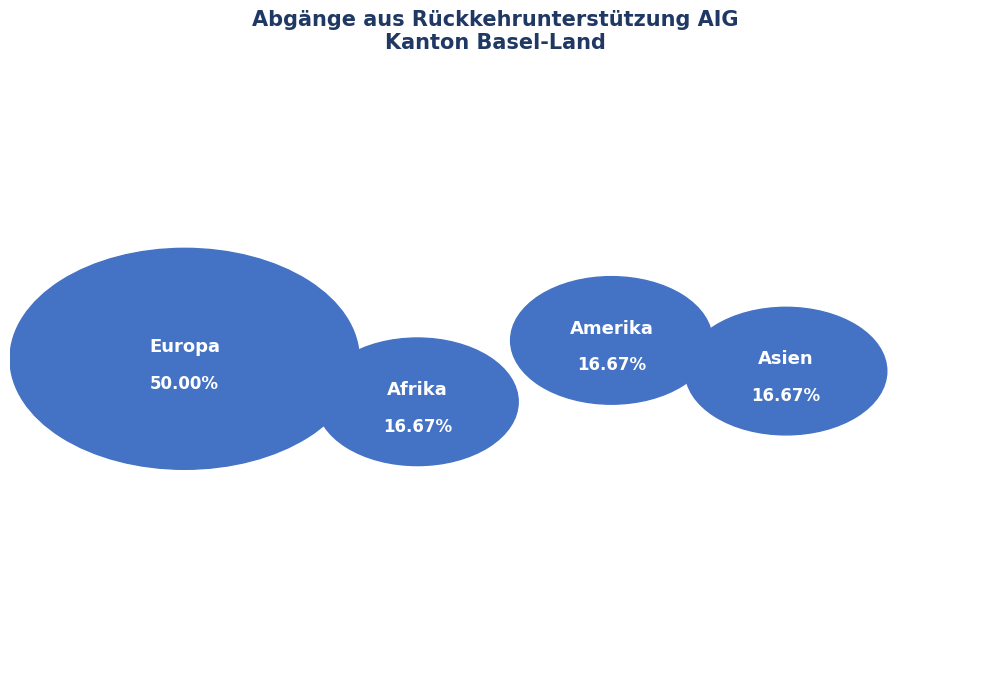

Does Afrika account for over 50% of the chart?

No